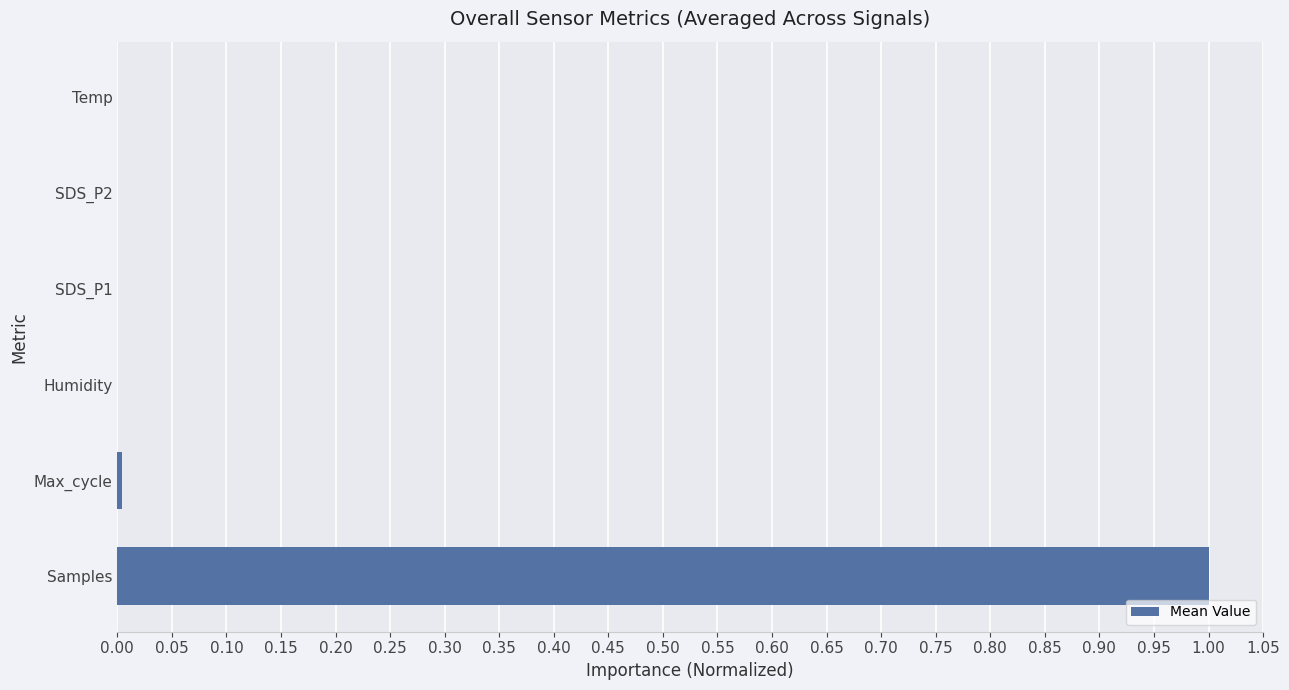

Which has a higher value, Samples or Max_cycle?

Samples